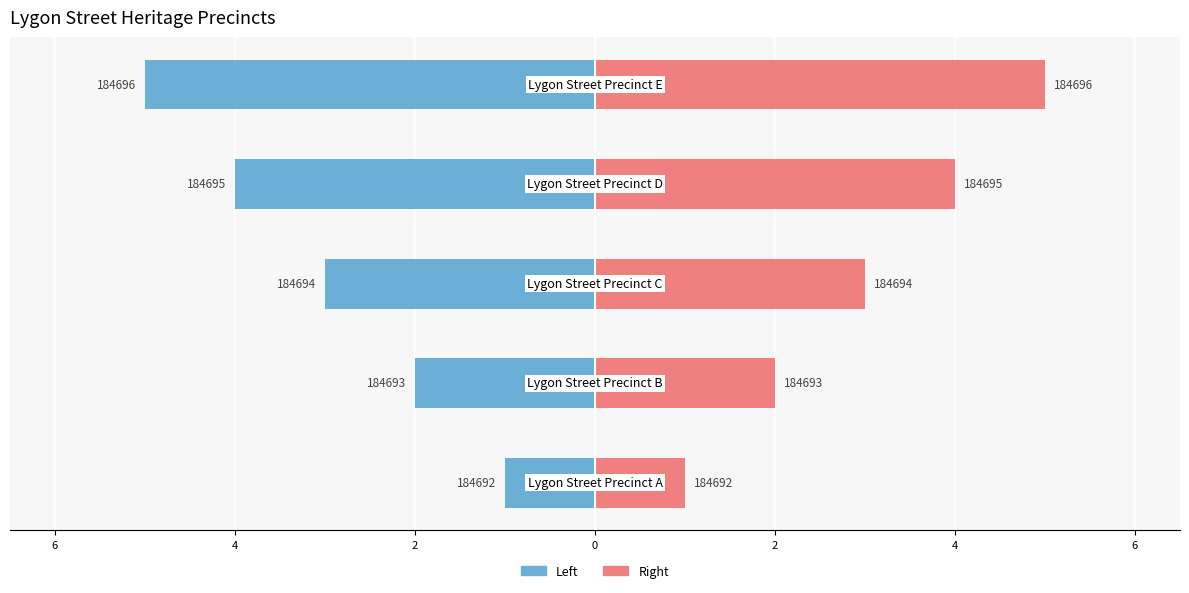

How many Right (ID offset) values are between 2 and 4?

3